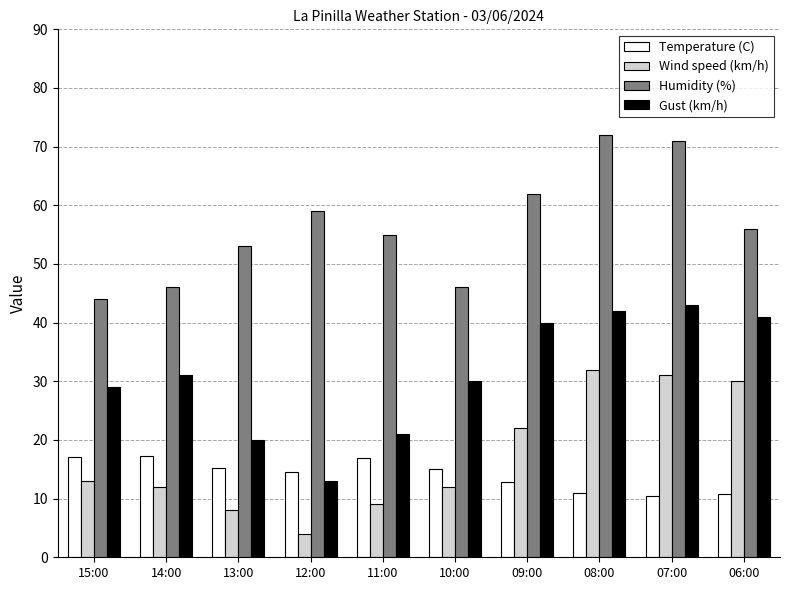

True or false: Gust (km/h) has a value of 13.0 at 12:00.

True